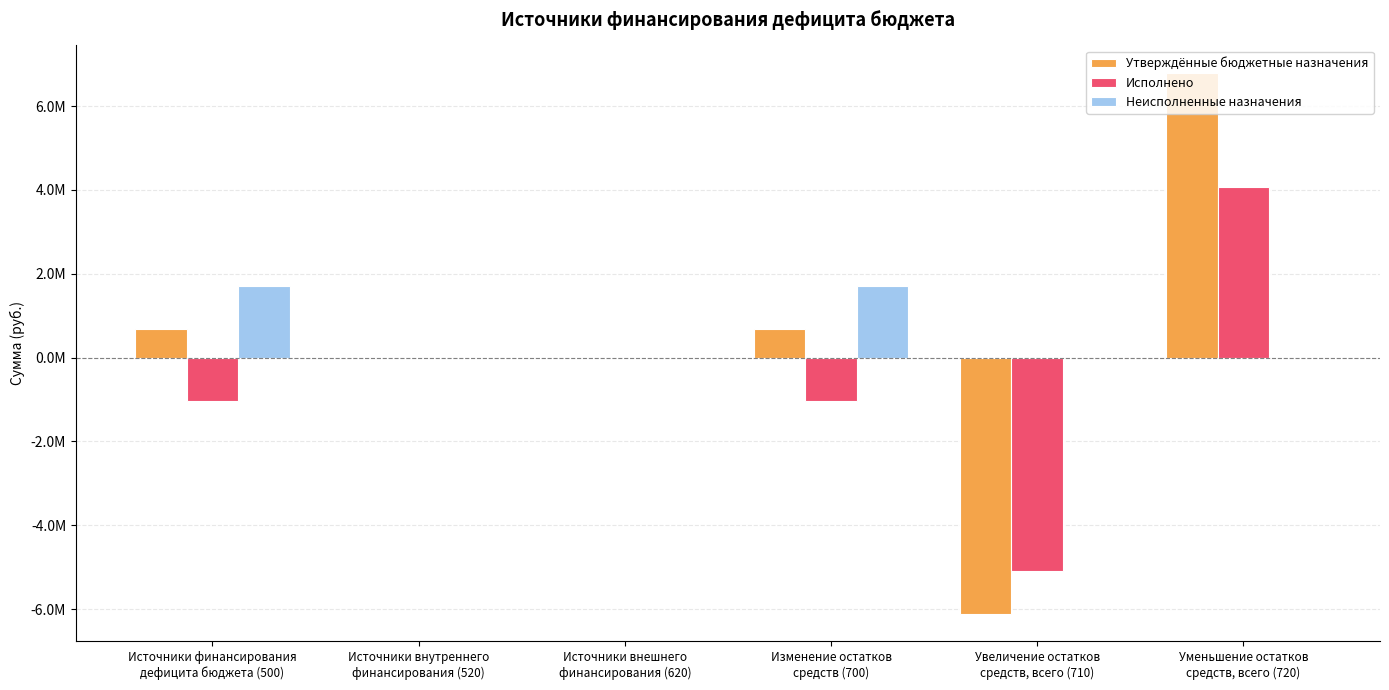

What is the greatest value displayed?

6802311.1